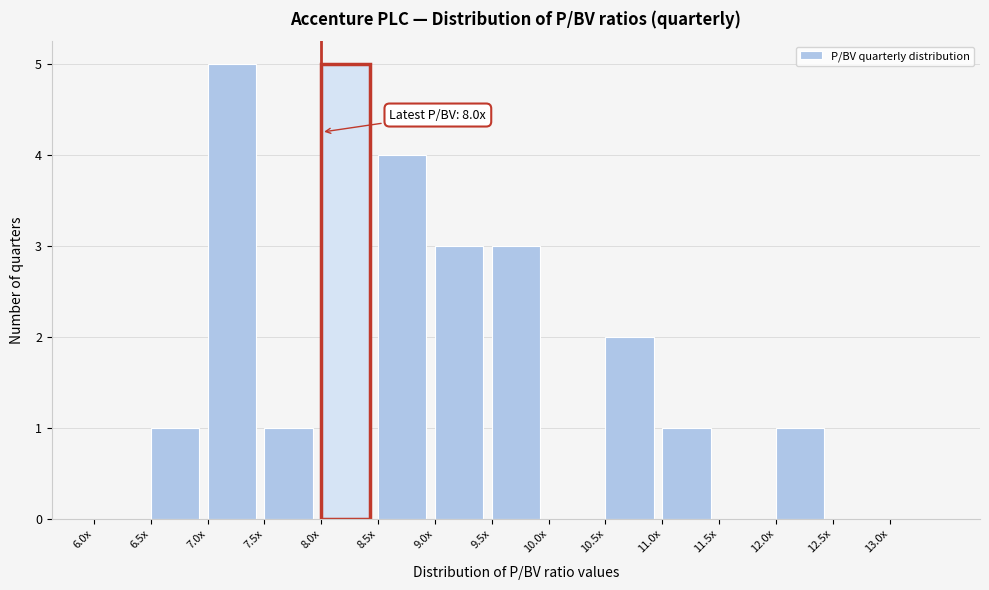

Reading left to right, what are all the values shown in this chart?

6.0x=0	6.5x=1	7.0x=5	7.5x=1	8.0x=5	8.5x=4	9.0x=3	9.5x=3	10.0x=0	10.5x=2	11.0x=1	11.5x=0	12.0x=1	12.5x=0	13.0x=0